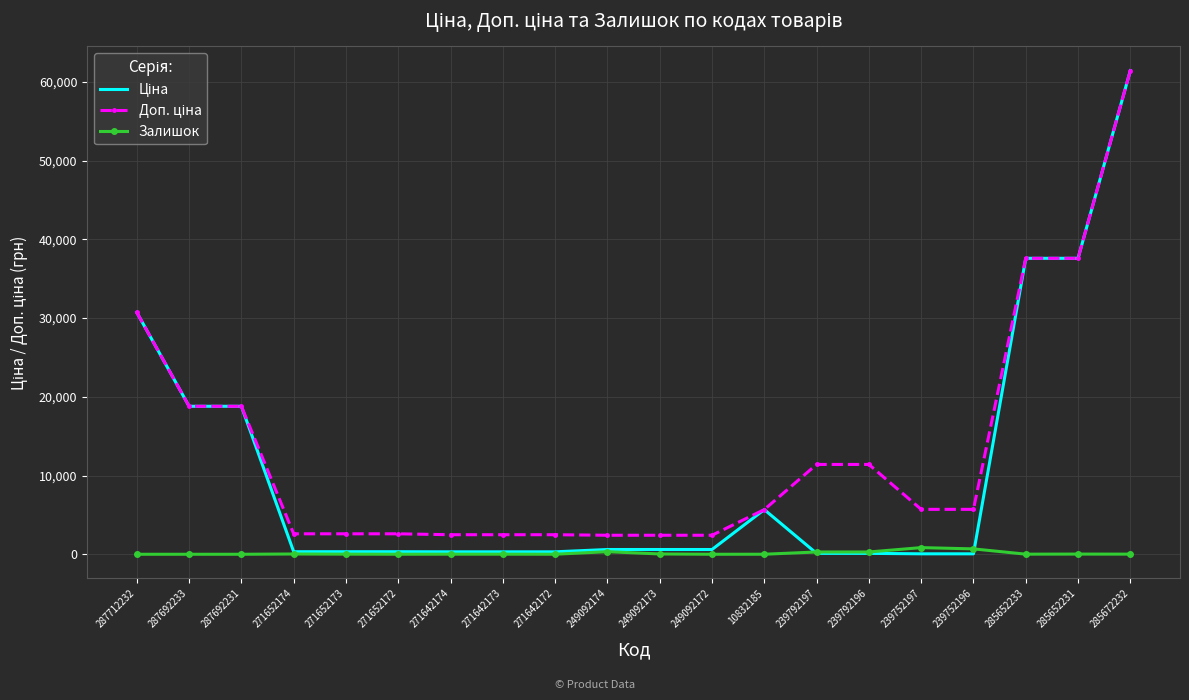

What is the greatest value displayed?

61434.3